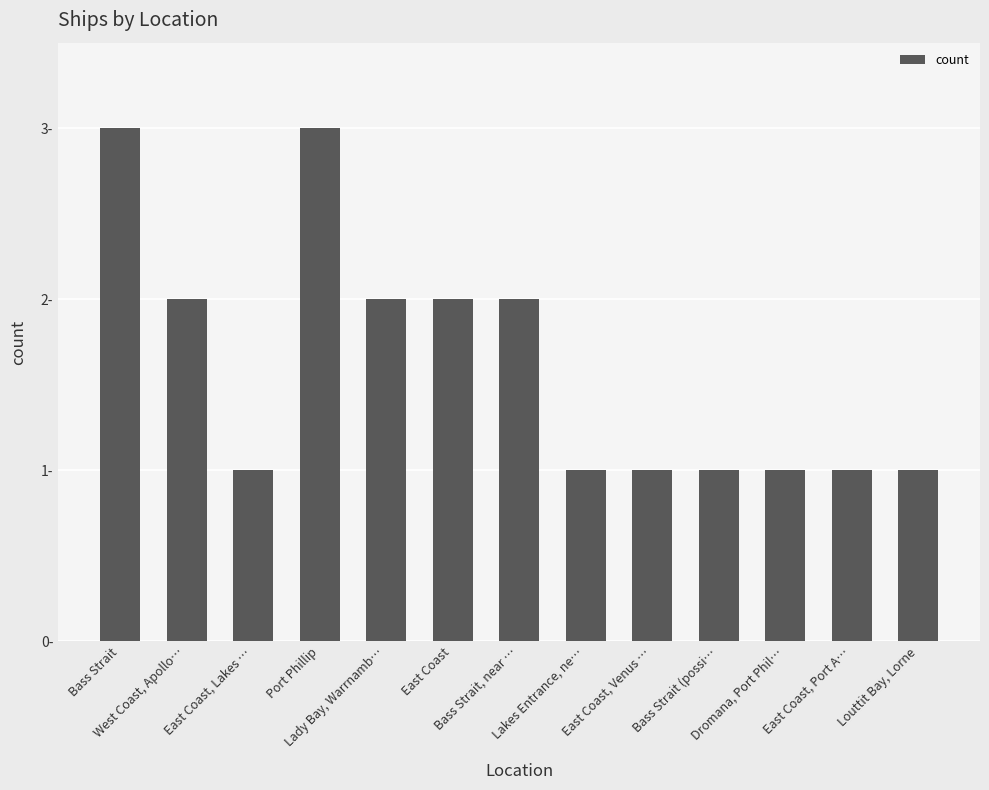

Does the chart contain any negative values?

No